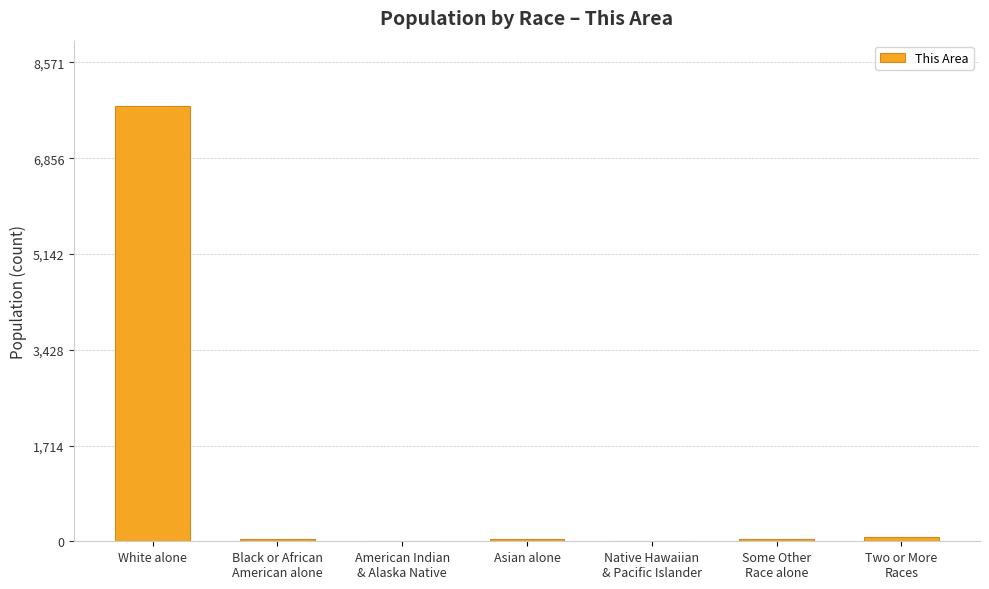

What is the ratio of the value at Two or More
Races to the value at Some Other
Race alone?

2.6